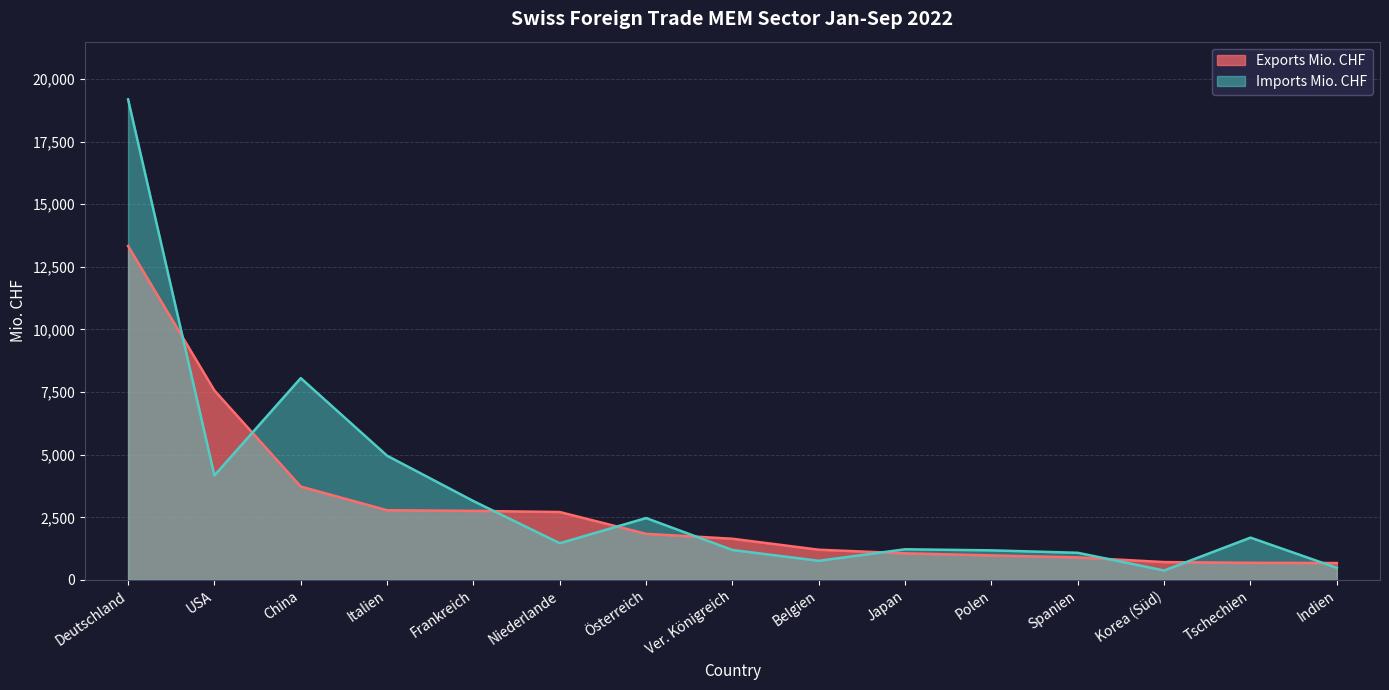

Between which two adjacent categories do Imports Mio. CHF and Exports Mio. CHF first intersect?

Deutschland and USA